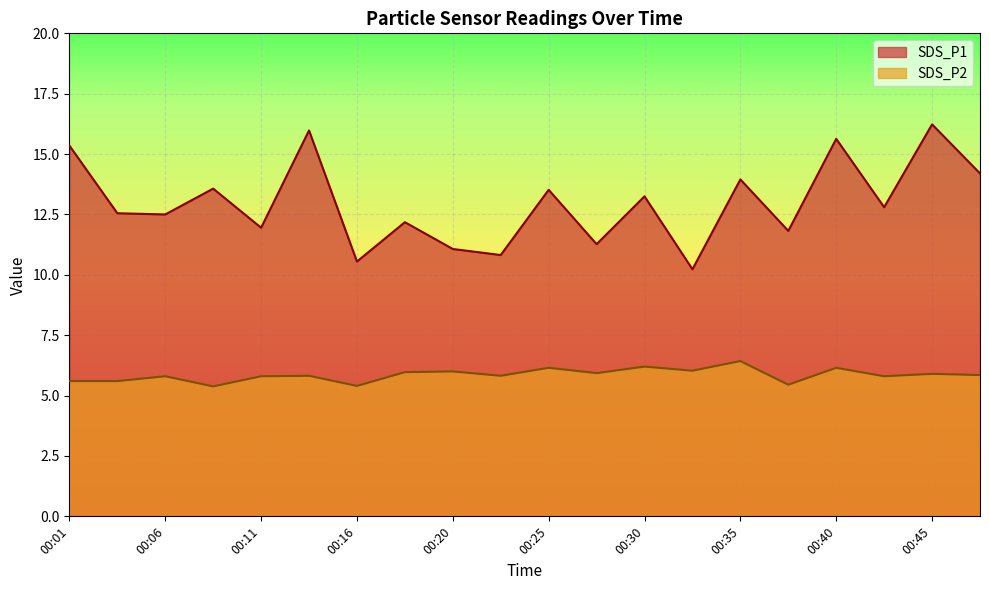

Rank the series by their average value, from highest to lowest.

SDS_P1, SDS_P2